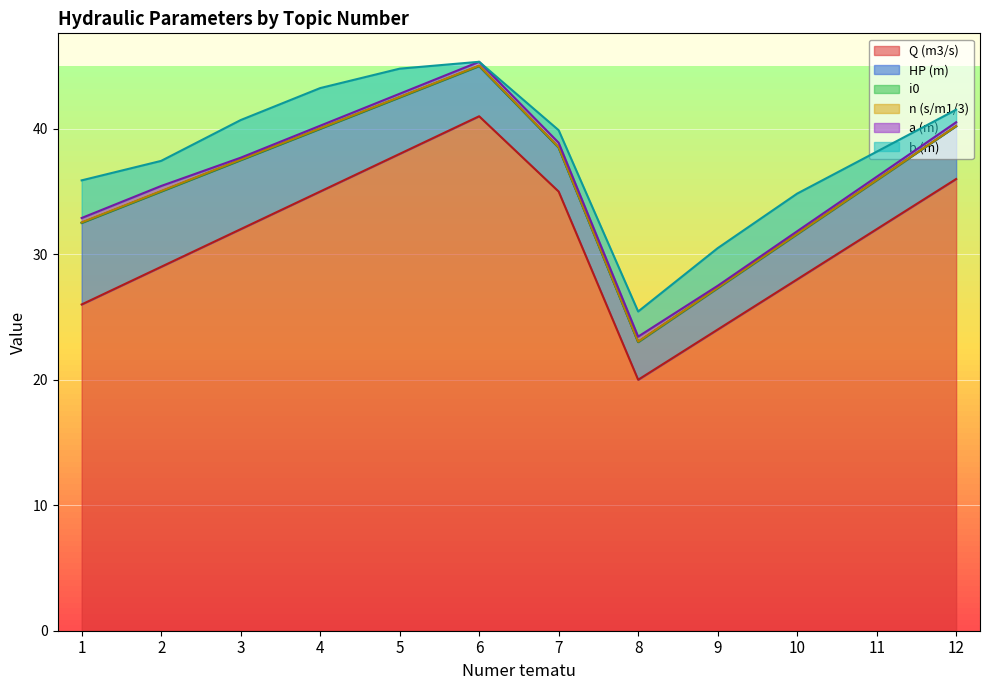

What is the difference between the Q (m3/s) values at 11 and 6?

9.0